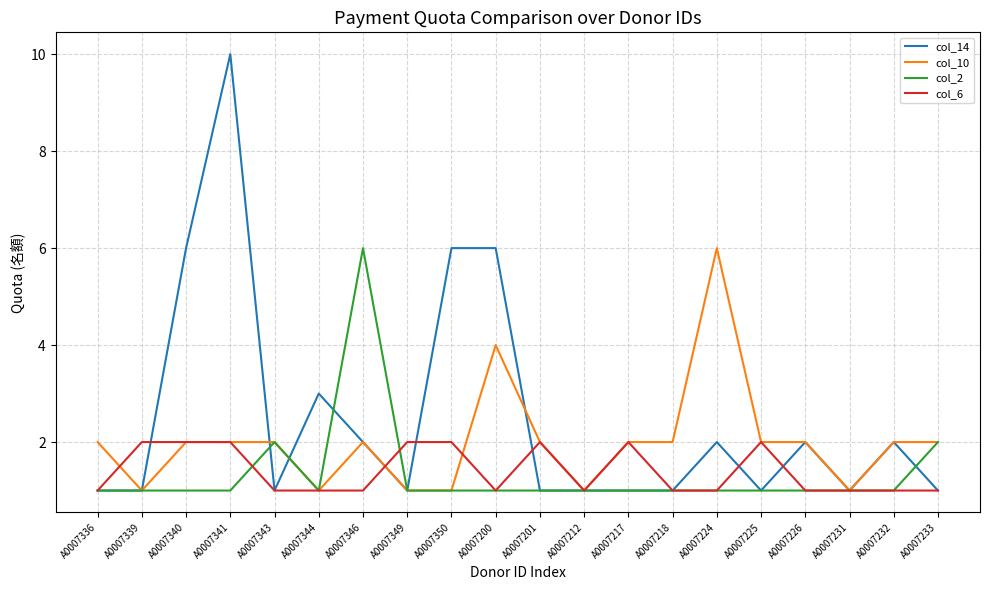

At which label does col_10 reach its peak?

A0007224